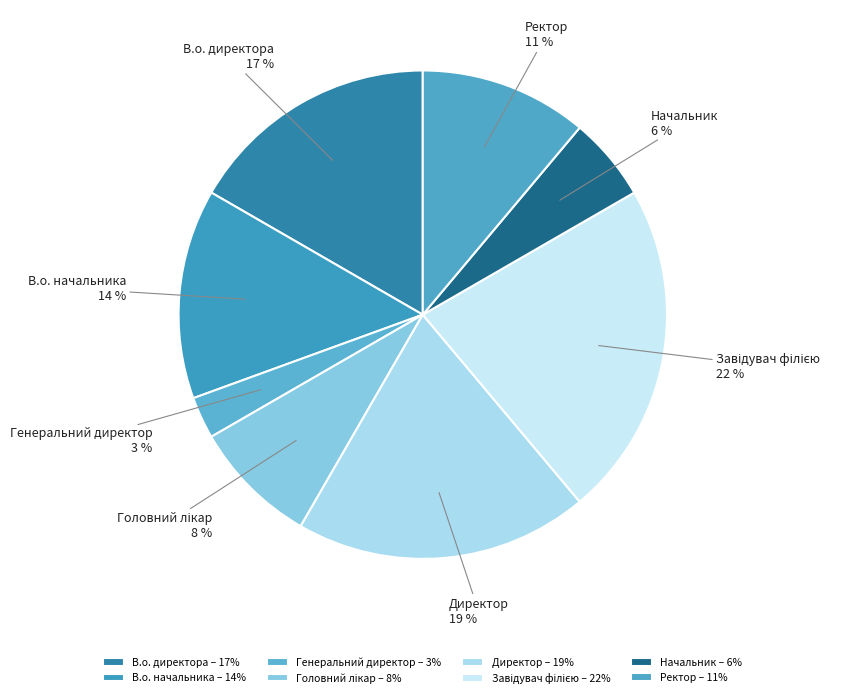

True or false: Директор accounts for 19% of the total.

True